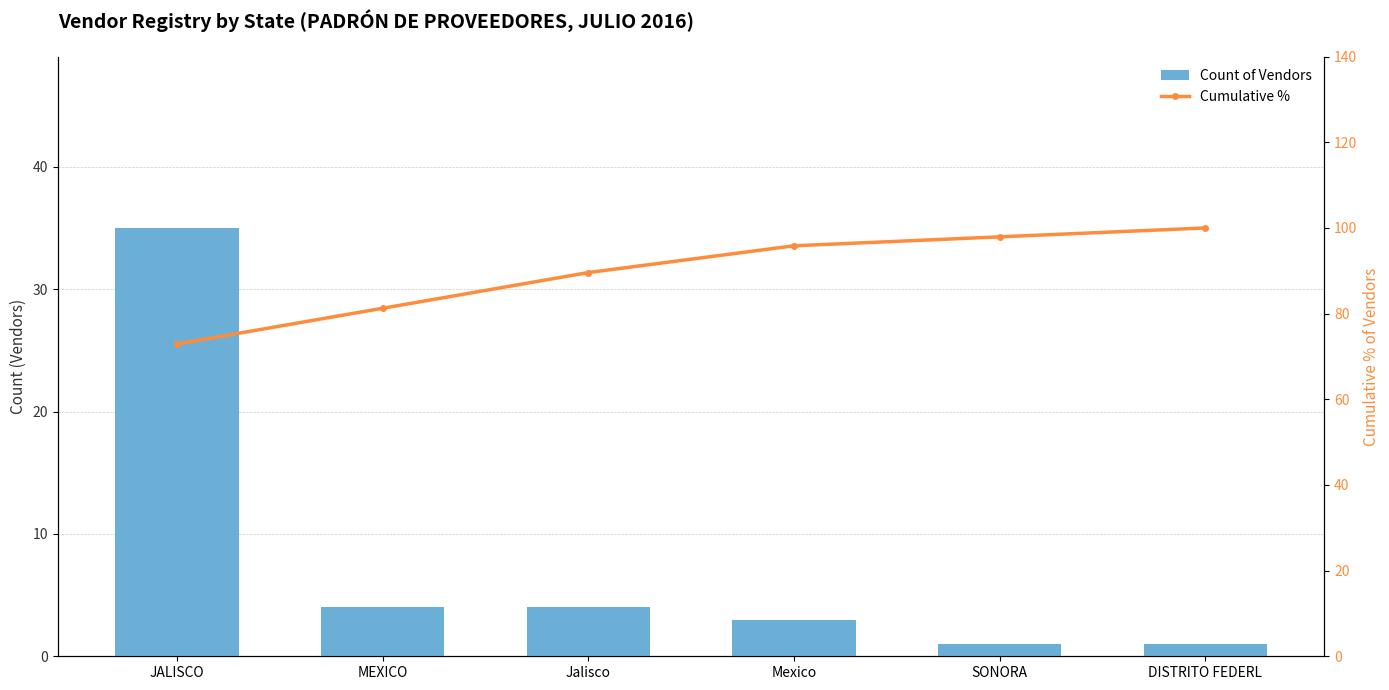

Reading right to left, what are all the values shown in this chart?

Count of Vendors: 1.0	1.0	3.0	4.0	4.0	35.0
Cumulative %: 100.0	97.9	95.8	89.6	81.2	72.9